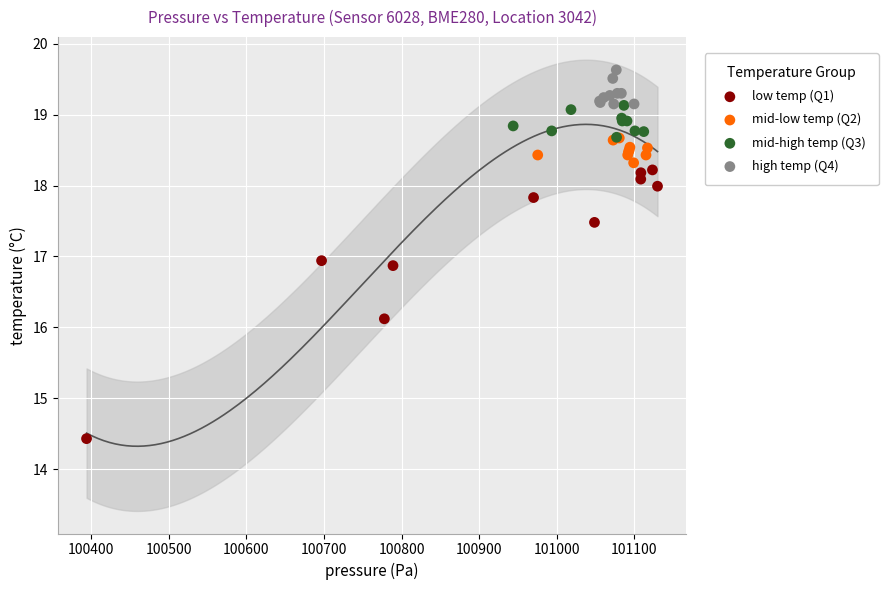

Which series has the widest spread of Y values?

low temp (Q1)